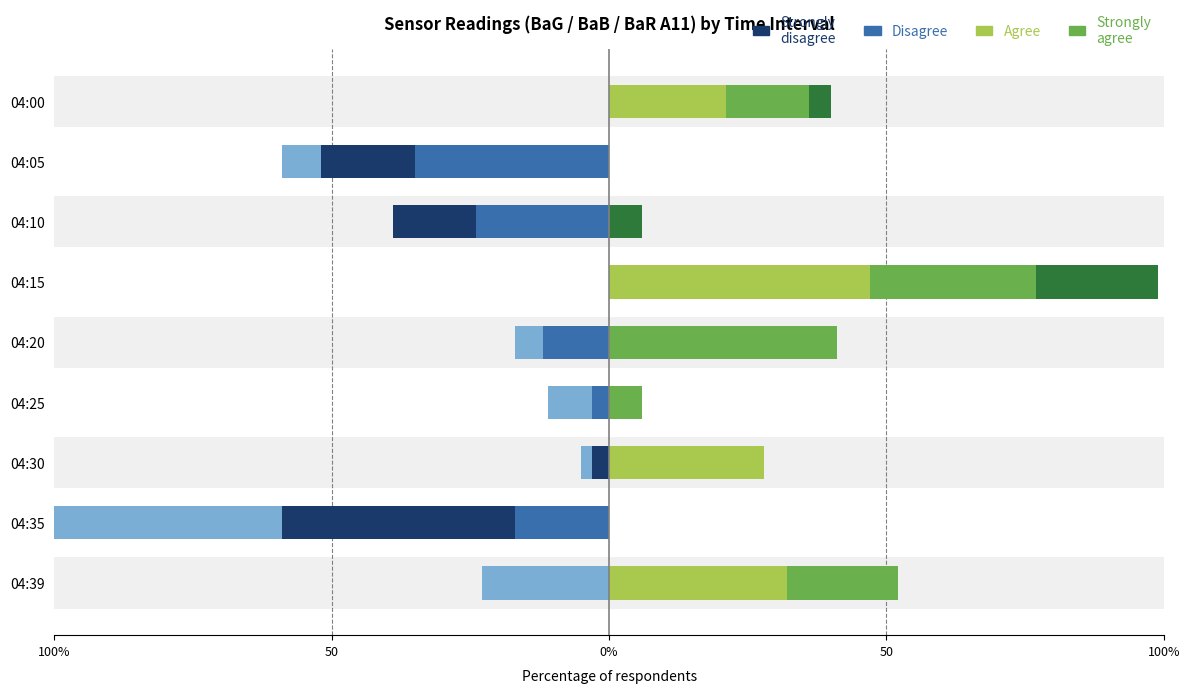

What is the average value of the BaG_A11 (pos) series?

14.2